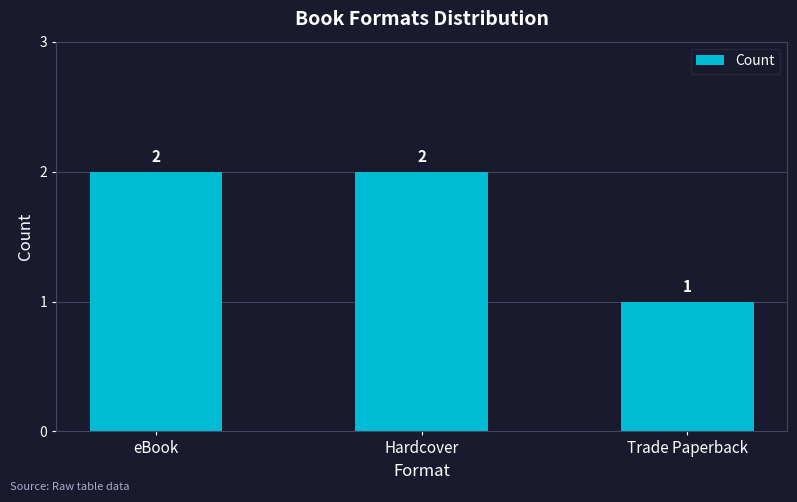

How many distinct data groups are displayed?

1